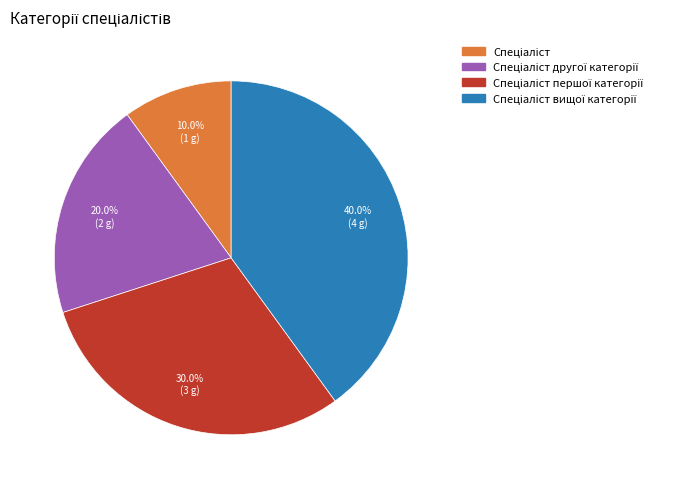

Does any single category account for the majority?

No